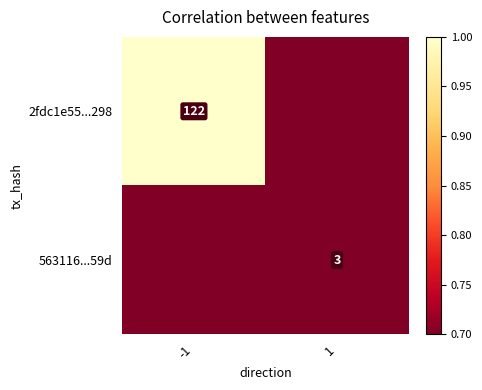

At which category is the sum across all series the highest?

-1